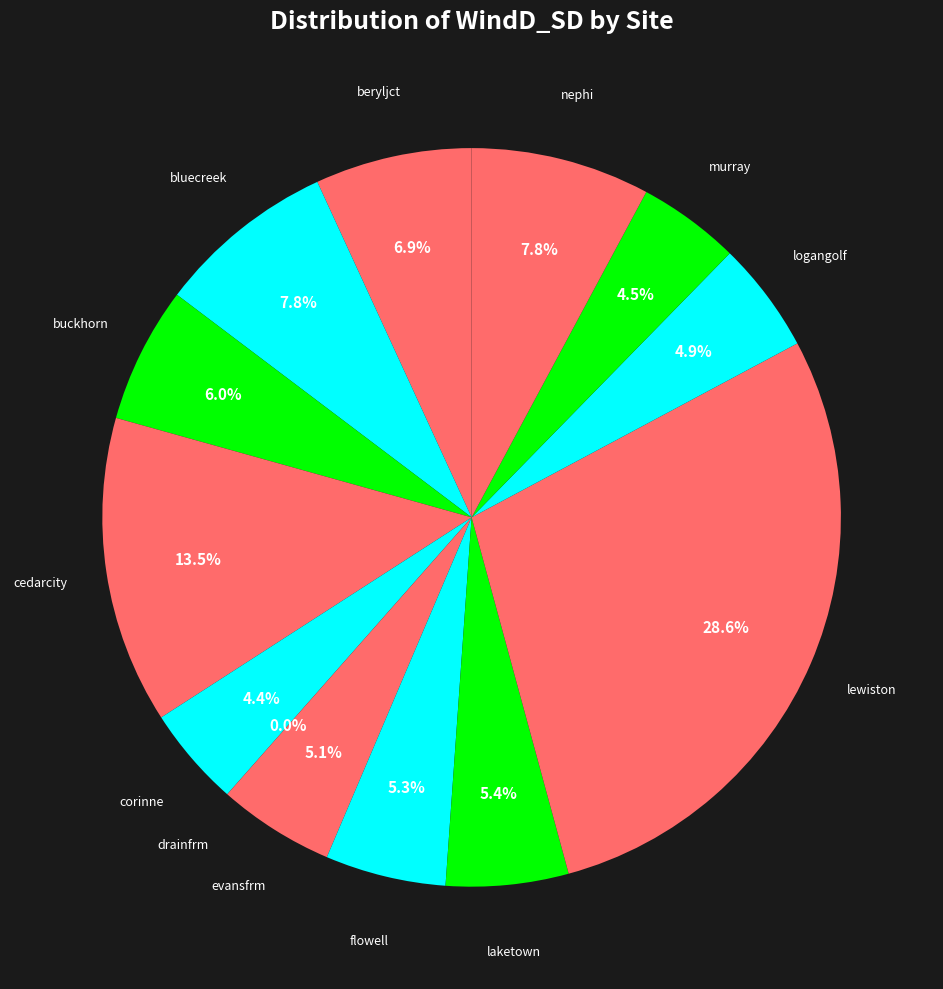

True or false: evansfrm accounts for 1% of the total.

False